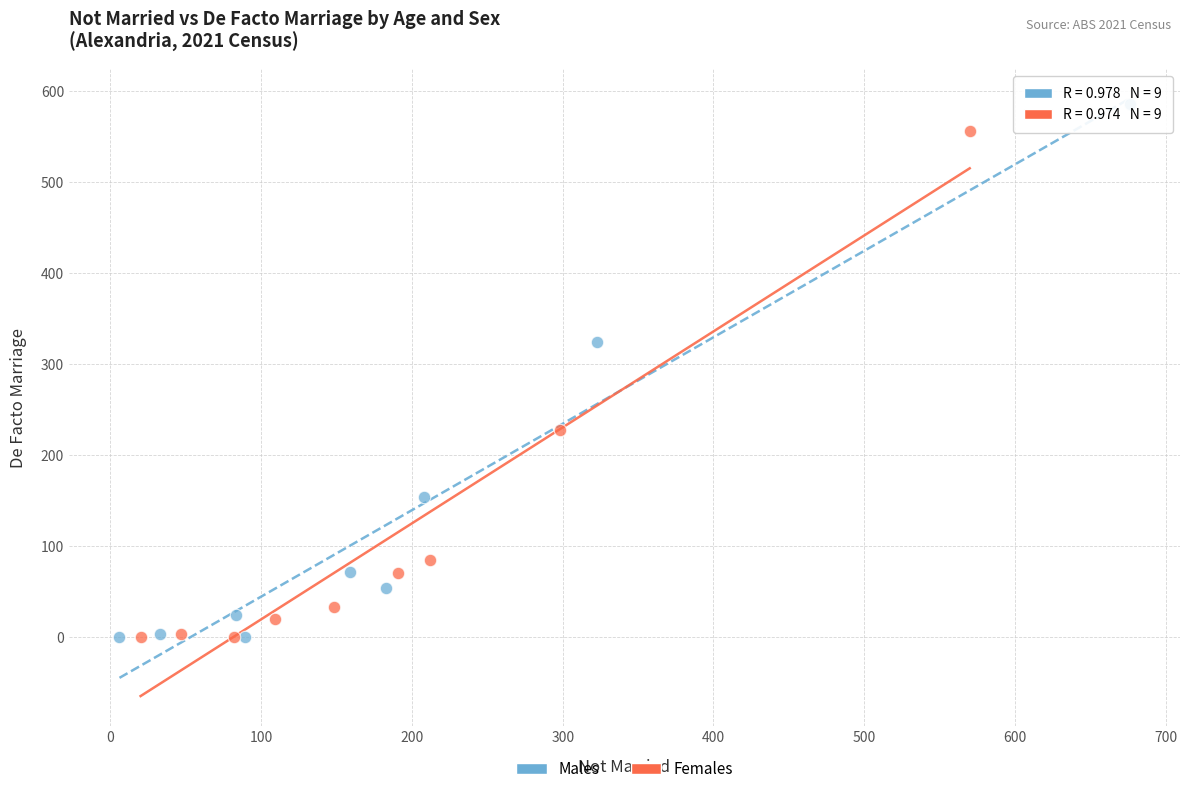

What are all the series names shown in the legend?

Males, Females